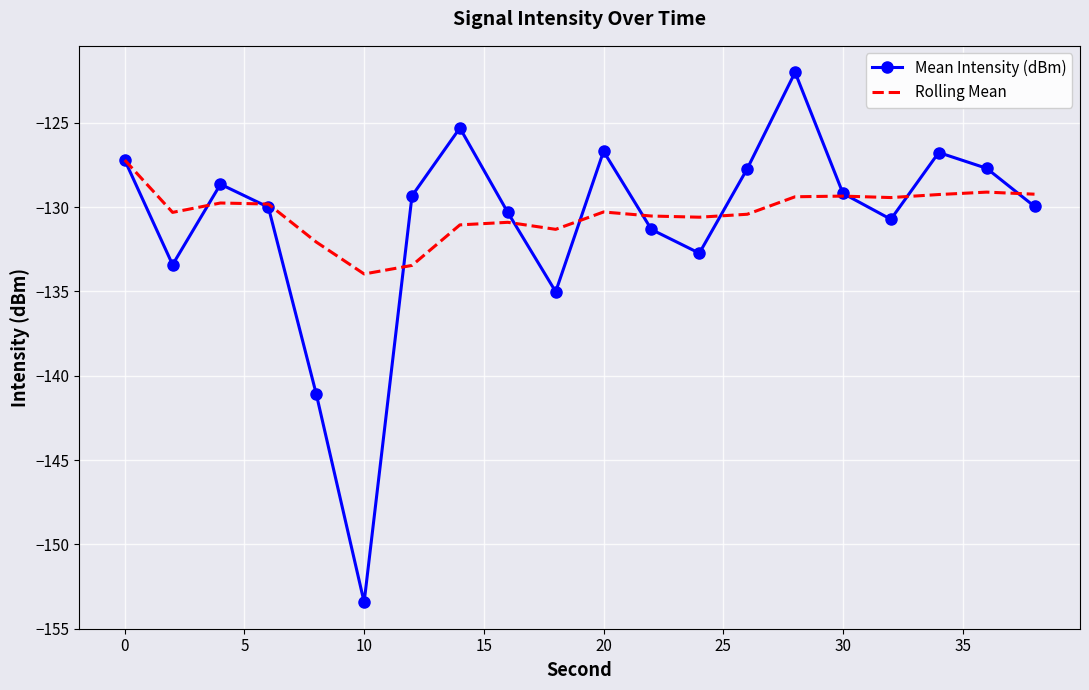

What is the difference between the maximum and second lowest values in the Mean Intensity (dBm) series?

19.1